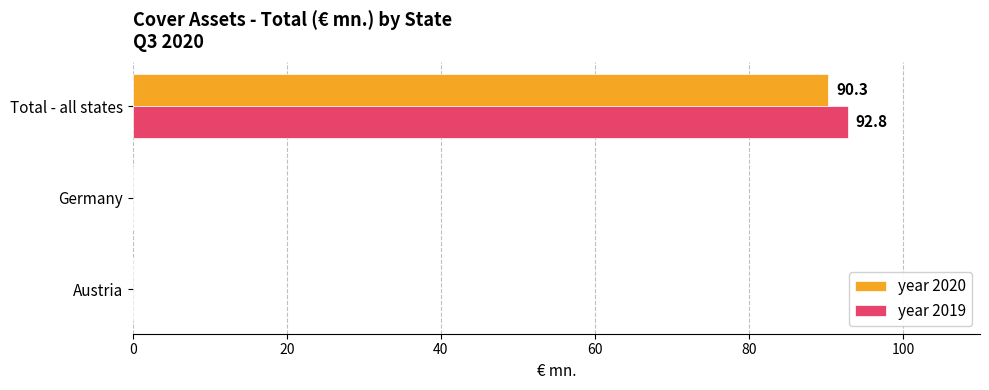

True or false: year 2020 has a value of -50.4 at Austria.

False